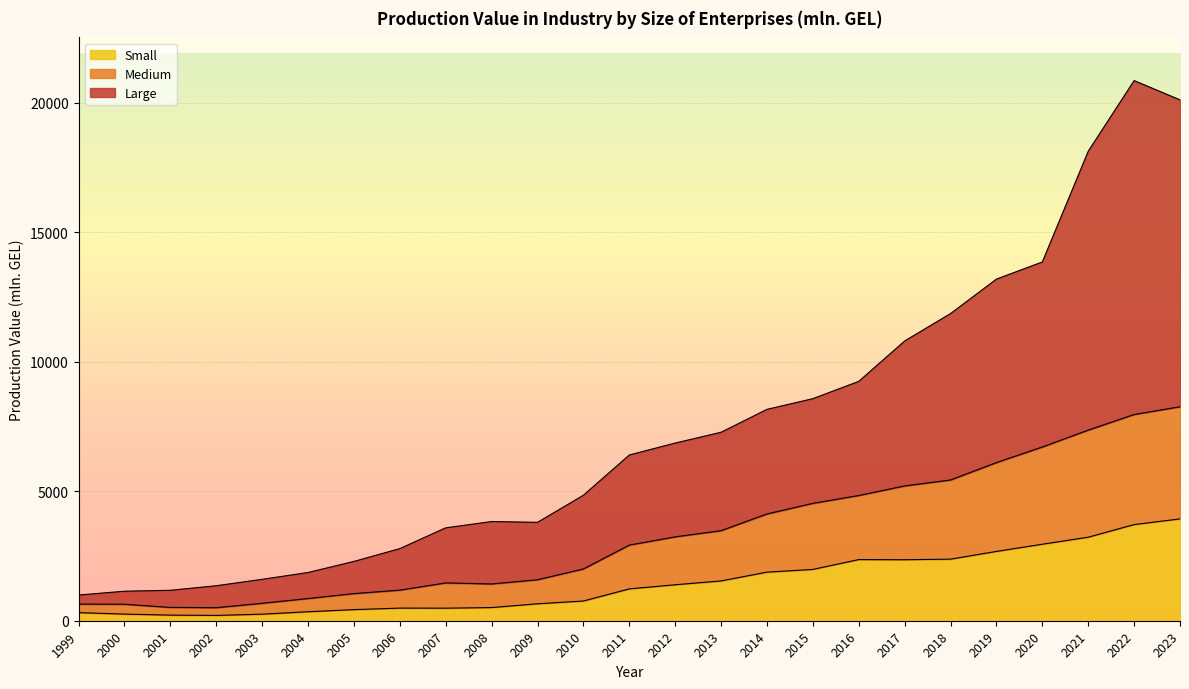

Rank the series at 2009 from highest to lowest value.

Large, Medium, Small